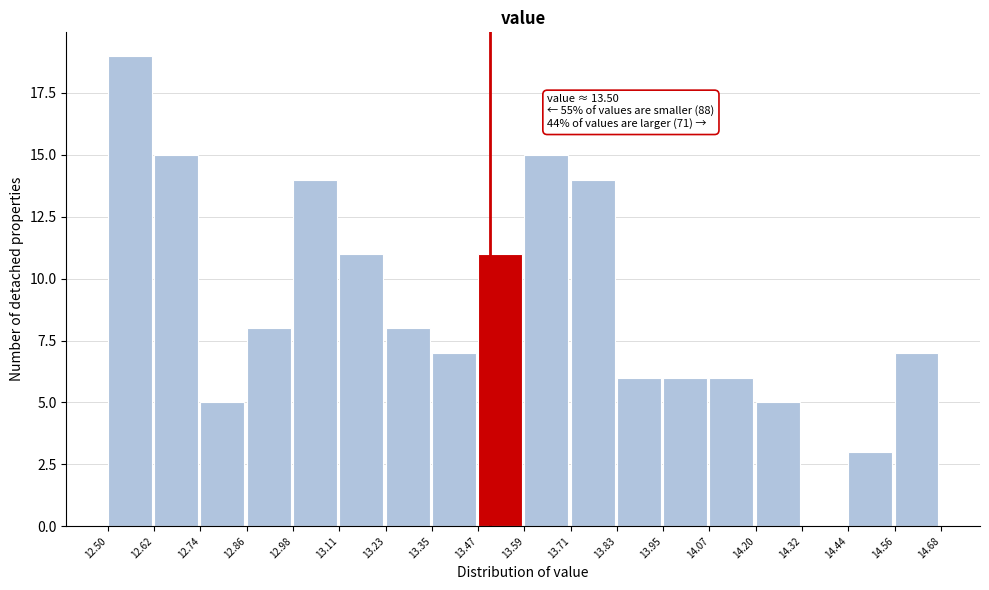

Over which range of the x-axis is the bar tallest?

12.50 to 12.62